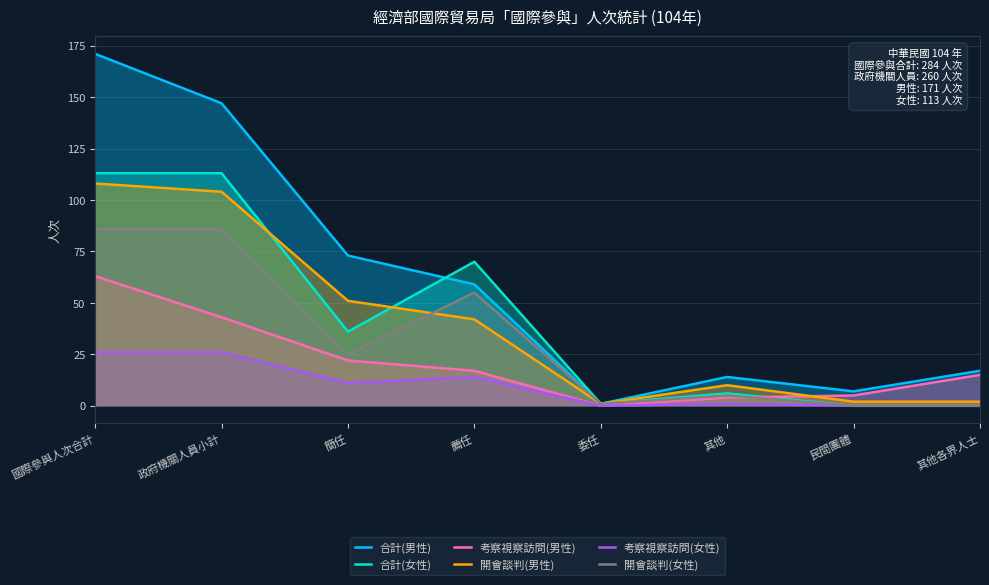

Rank the categories by 合計(男性) value from lowest to highest.

委任, 民間團體, 其他, 其他各界人士, 薦任, 簡任, 政府機關人員小計, 國際參與人次合計